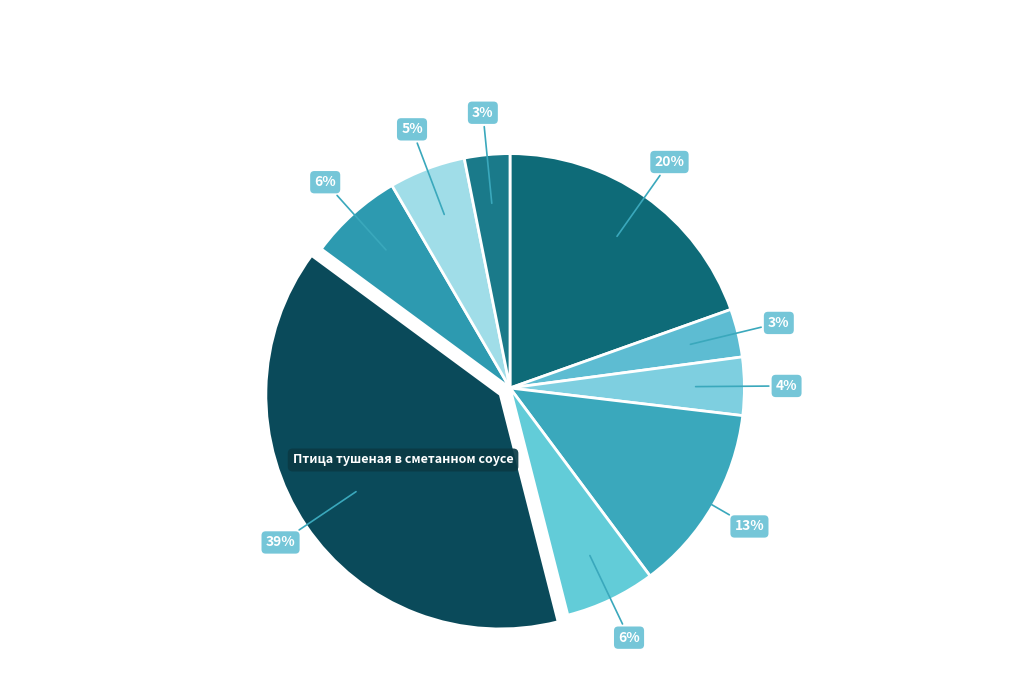

Count the number of slices in the pie.

9